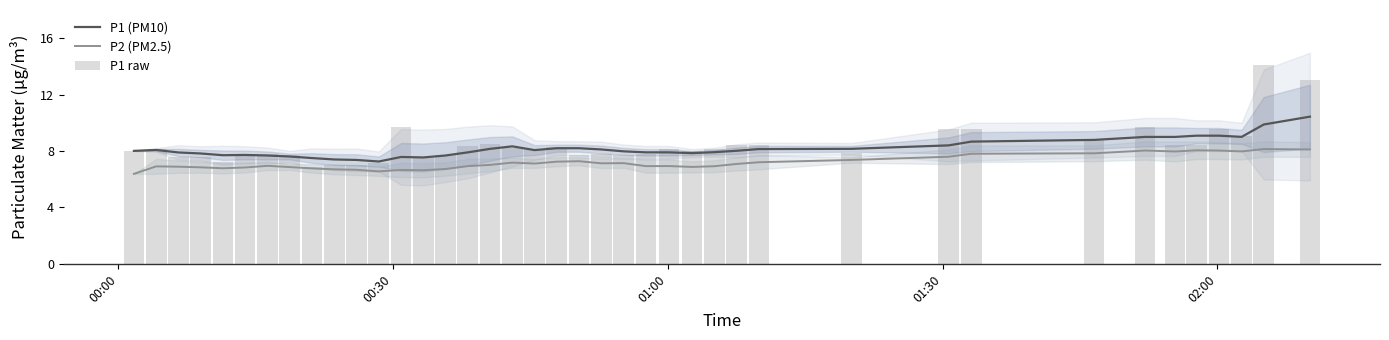

At how many categories does at least one series exceed 12?

2